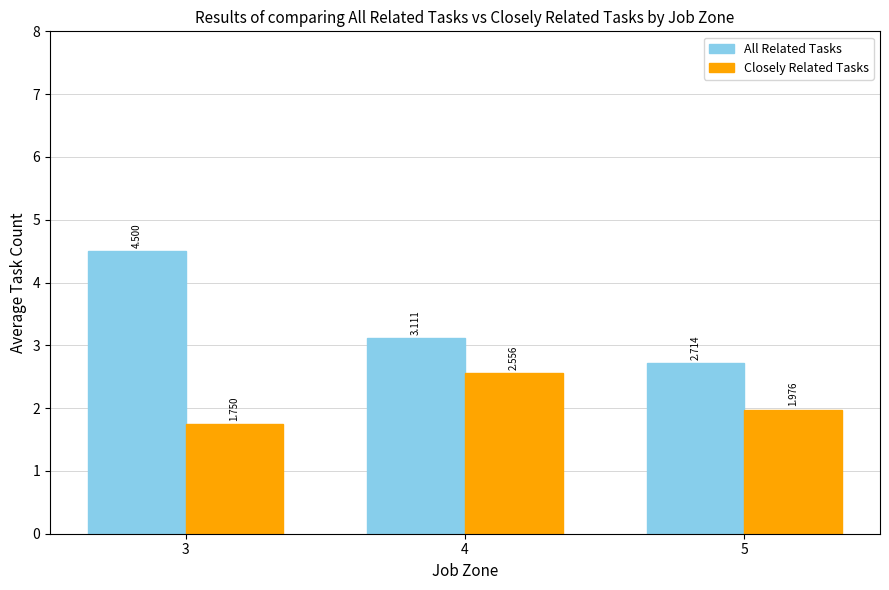

What are all the series names shown in the legend?

All Related Tasks, Closely Related Tasks